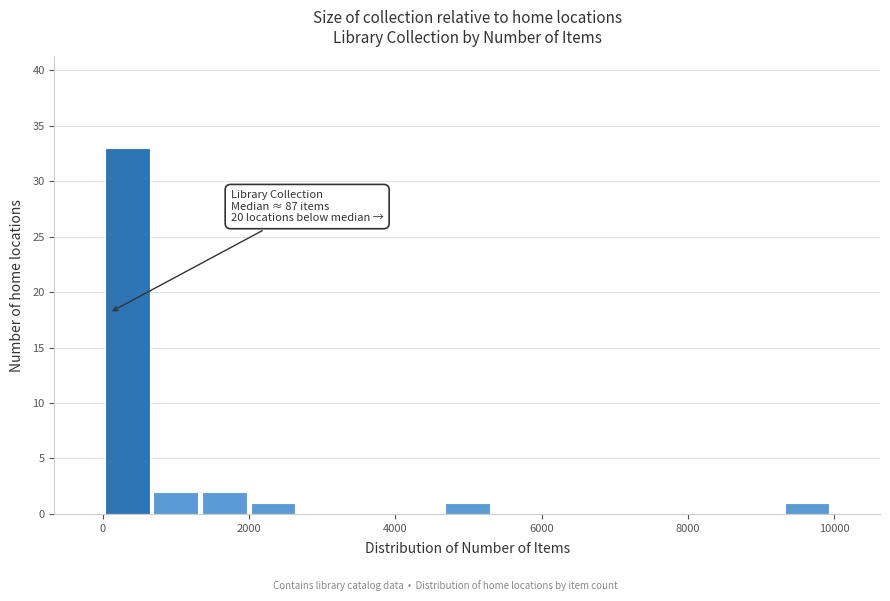

Around what value on the x-axis is the tallest bar? Give the approximate position of its centre, as read against the axis.

400